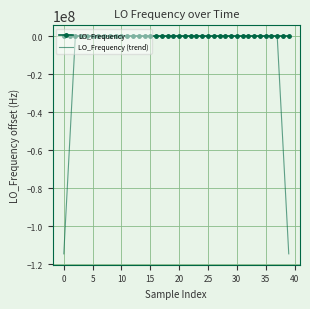

True or false: LO_Frequency (trend) has more than 0 points higher than both neighbors.

True